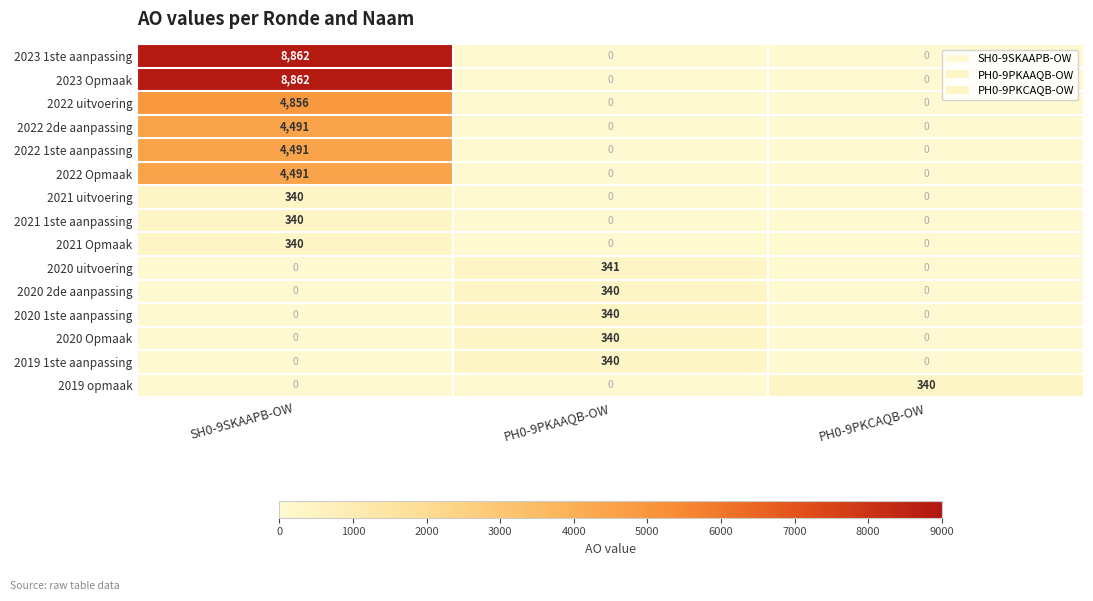

What is the total value across all series at SH0-9SKAAPB-OW?

37073